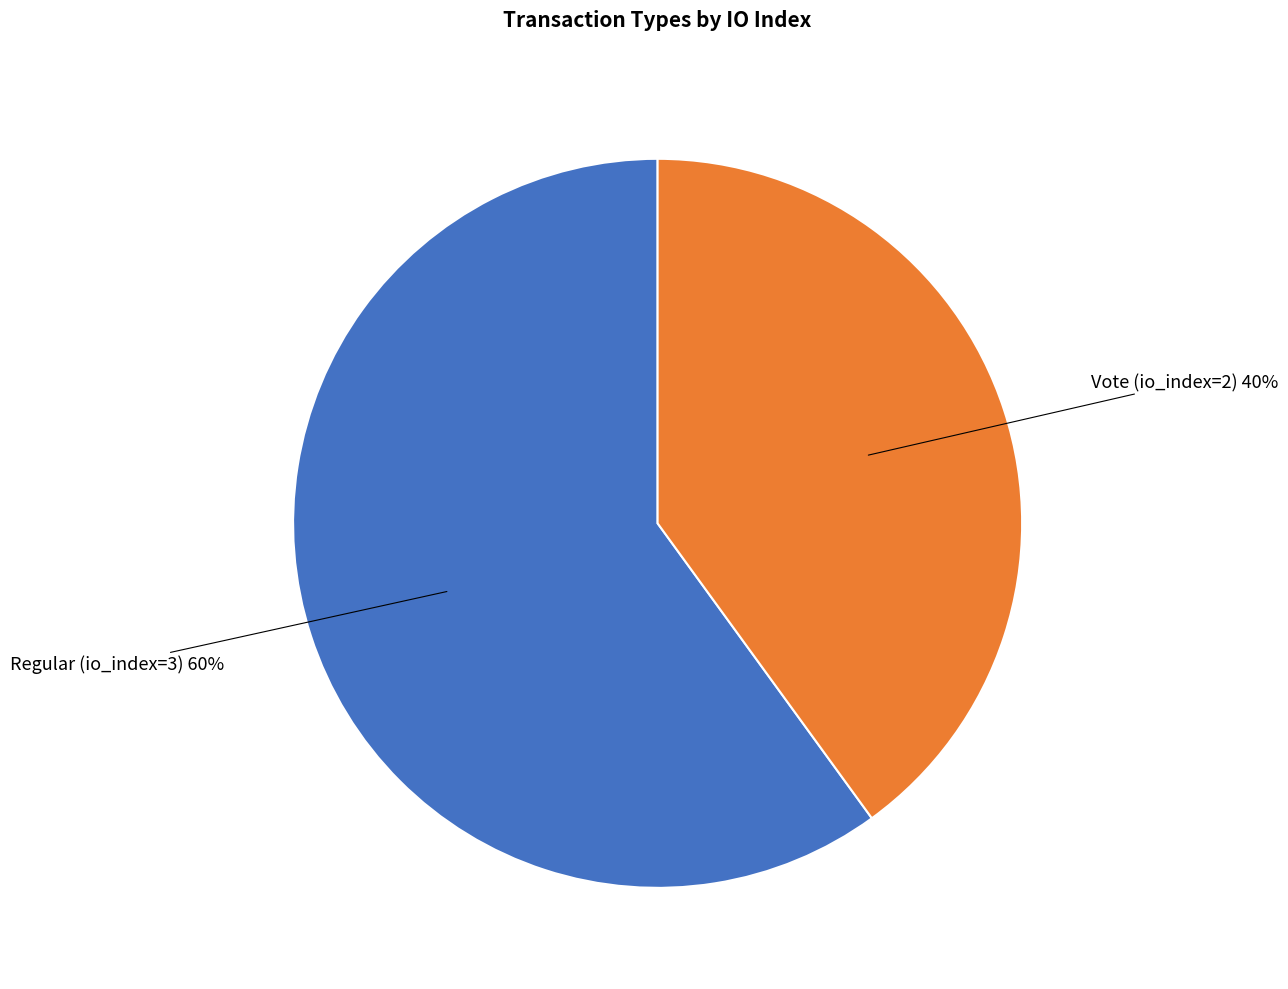

What is the smallest slice in the pie chart?

Vote (io_index=2)